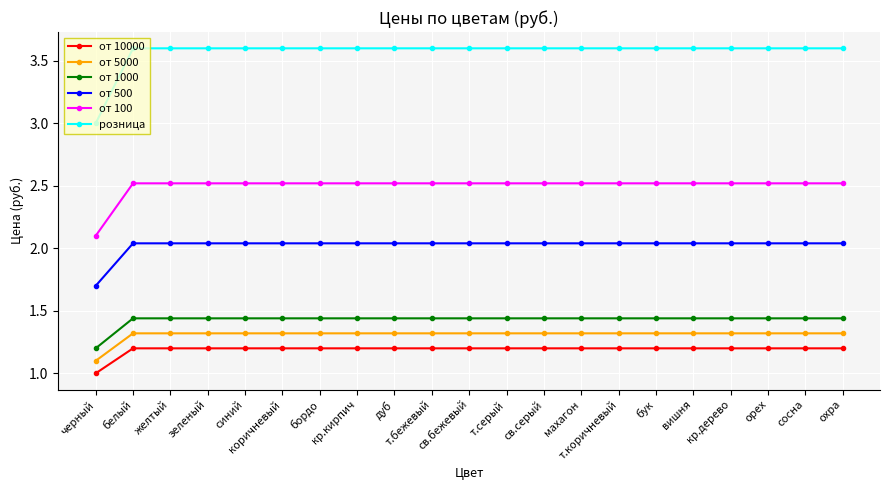

True or false: от 100 and от 5000 intersect in this chart.

False